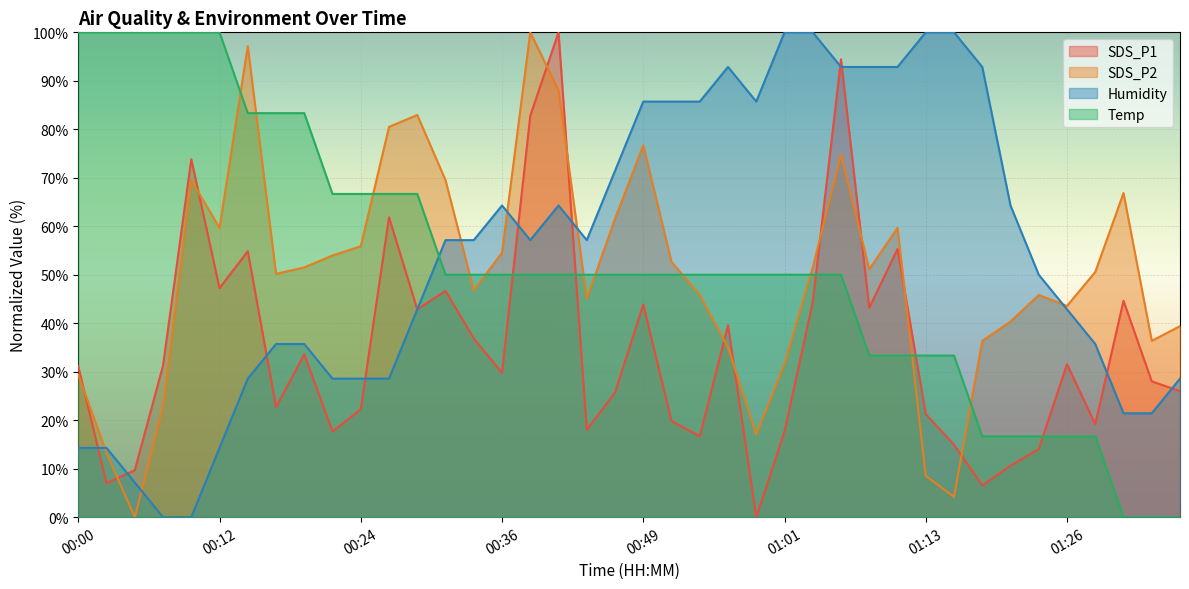

How many values in the Humidity series exceed 57?

21